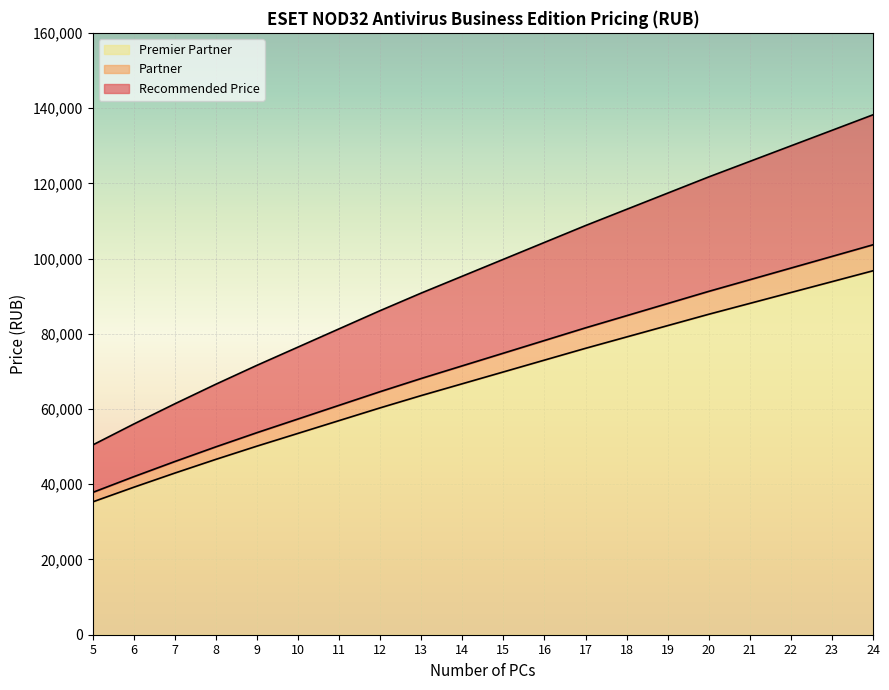

True or false: Partner has a value of 124030 at 19.

False